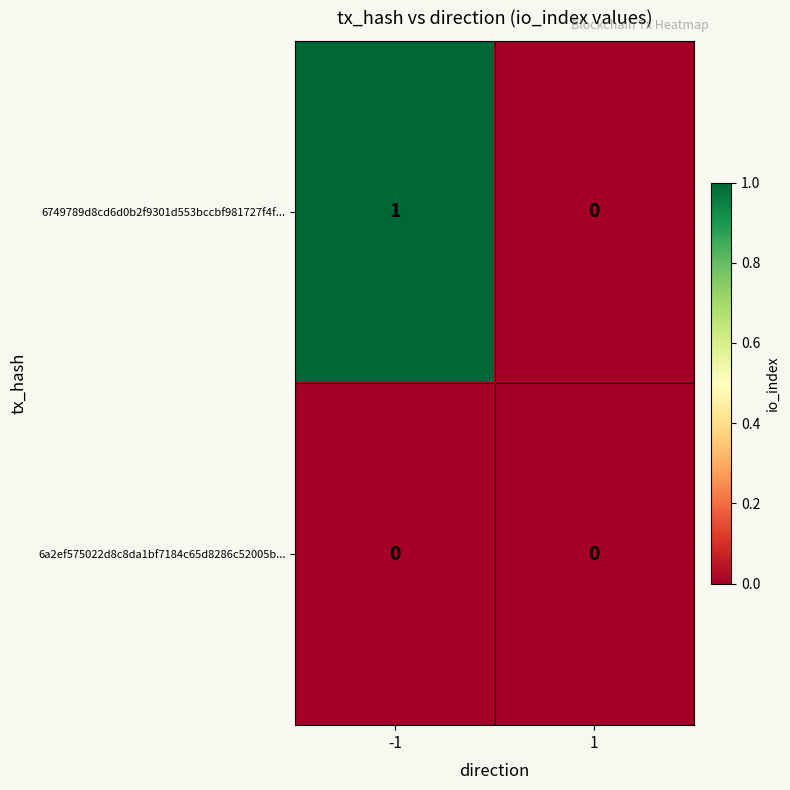

The 6749789d8cd6d0b2f9301d553bccbf981727f4f... series shows 0 at 1. True or false?

True